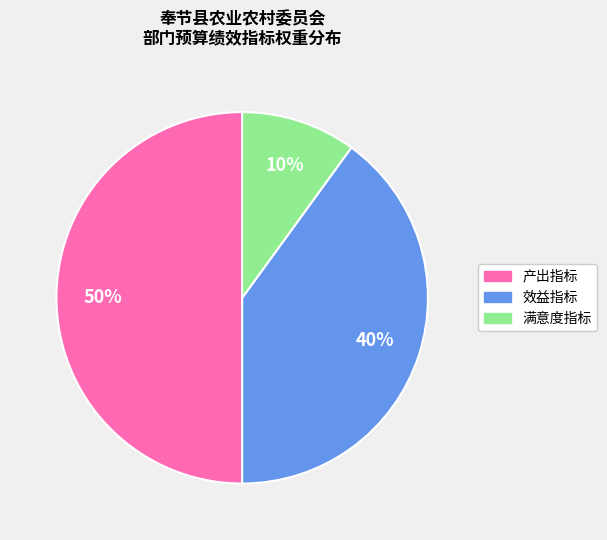

To the nearest percent, what is the average slice percentage?

33%